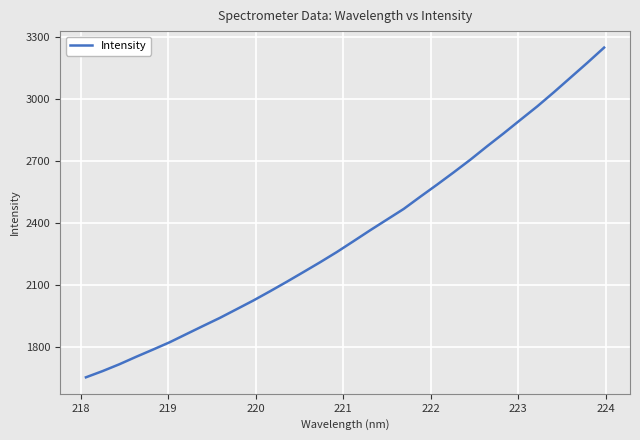

What is the smallest value displayed?

1652.0